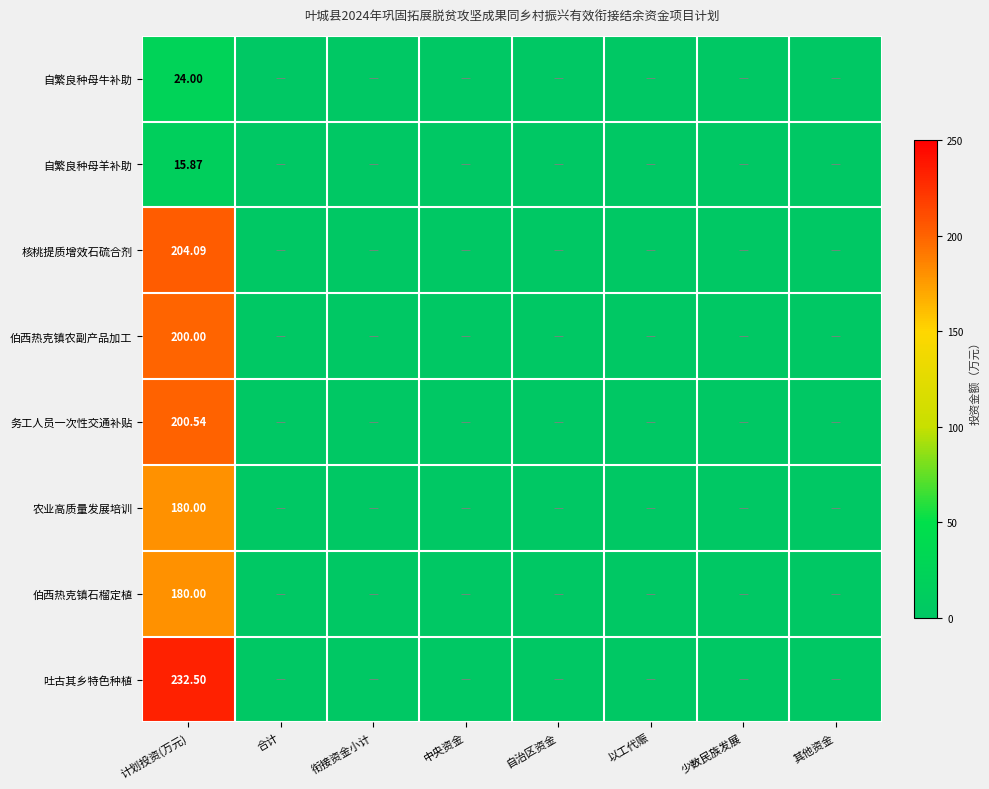

True or false: 自繁良种母羊补助 has a value of 0.0 at 少数民族发展.

True